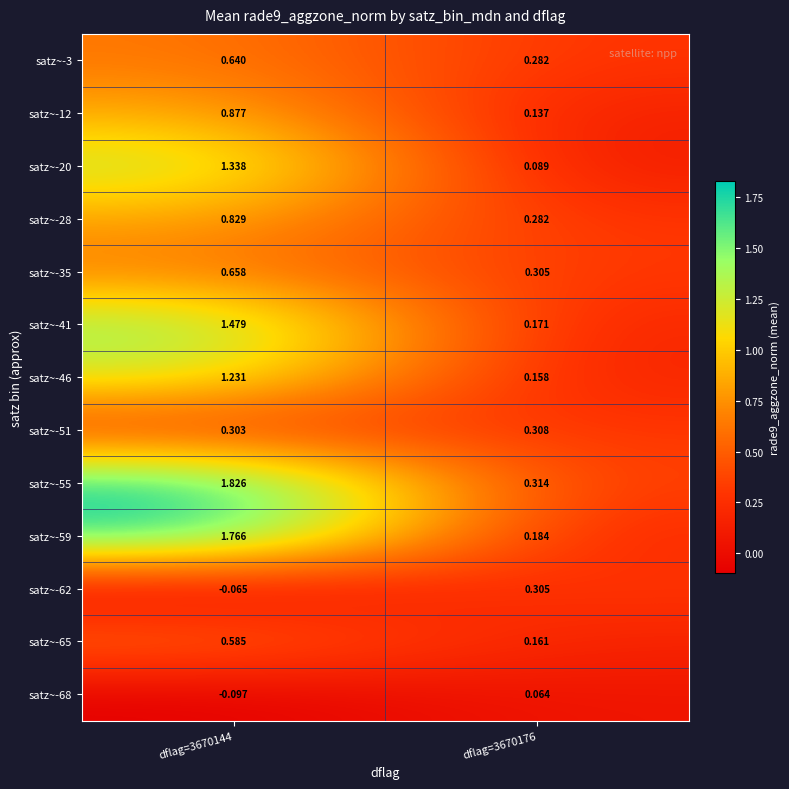

At which category is the sum across all series the highest?

dflag=3670144